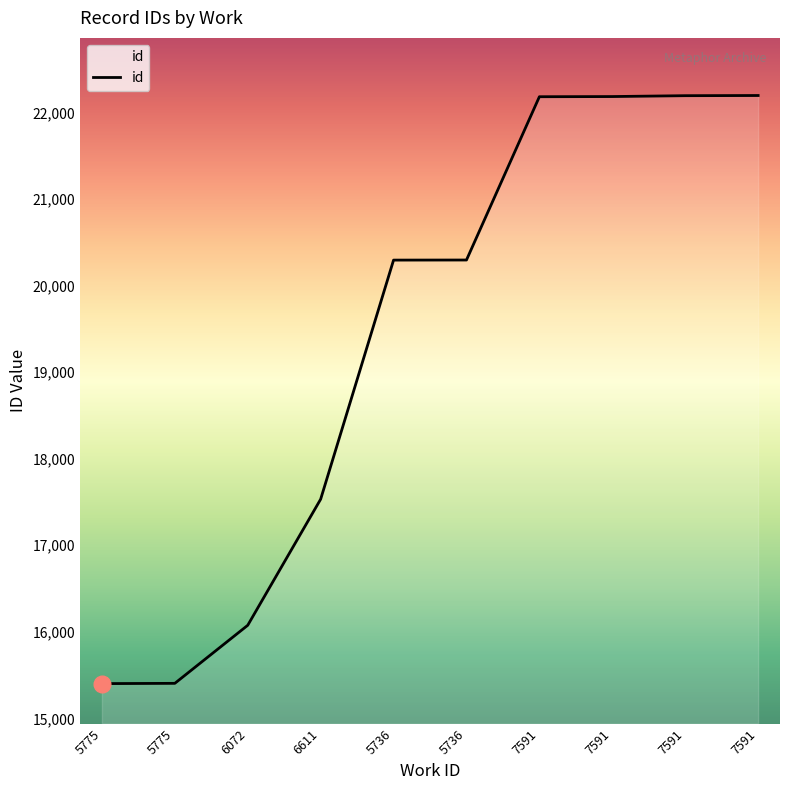

What is the label of the 3rd point from the left?

6072